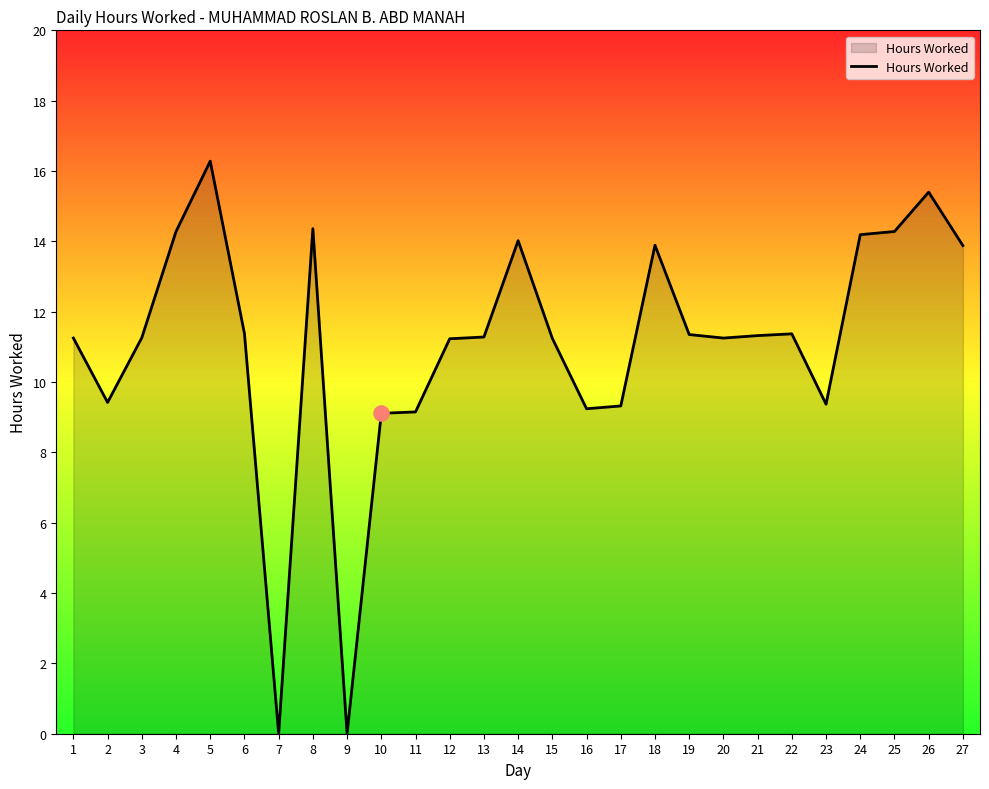

What is the change in value from 6 to 24?

+2.8